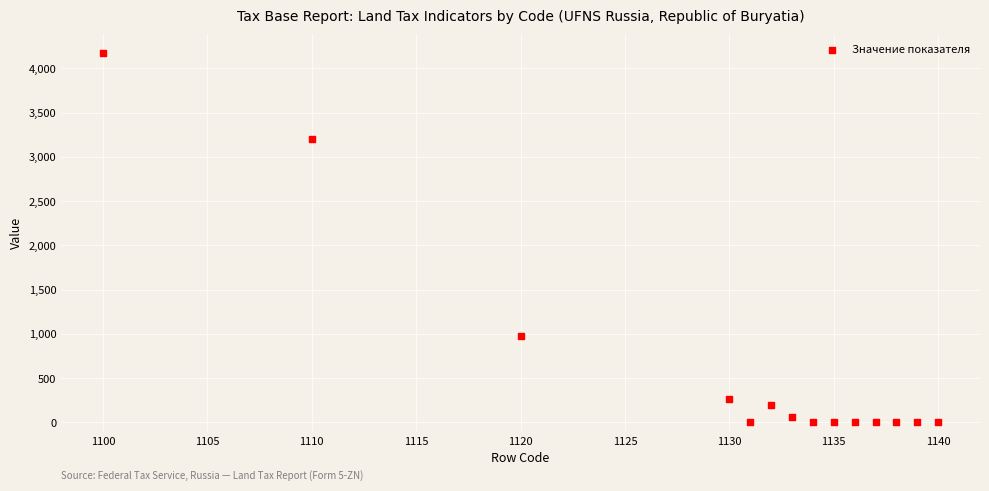

What is the range of Y values (max minus min)?

4173